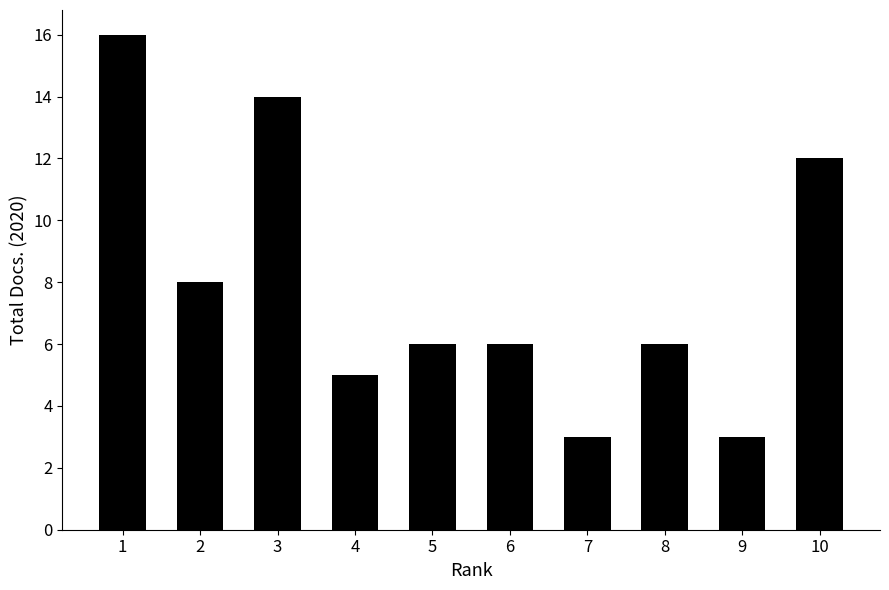

Reading left to right, transcribe all the data shown in this chart.

1=16	2=8	3=14	4=5	5=6	6=6	7=3	8=6	9=3	10=12